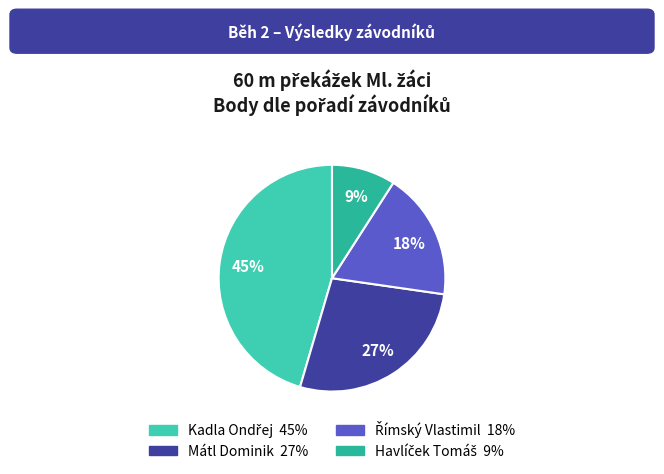

What is the total percentage of Mátl Dominik and Havlíček Tomáš?

36.4%